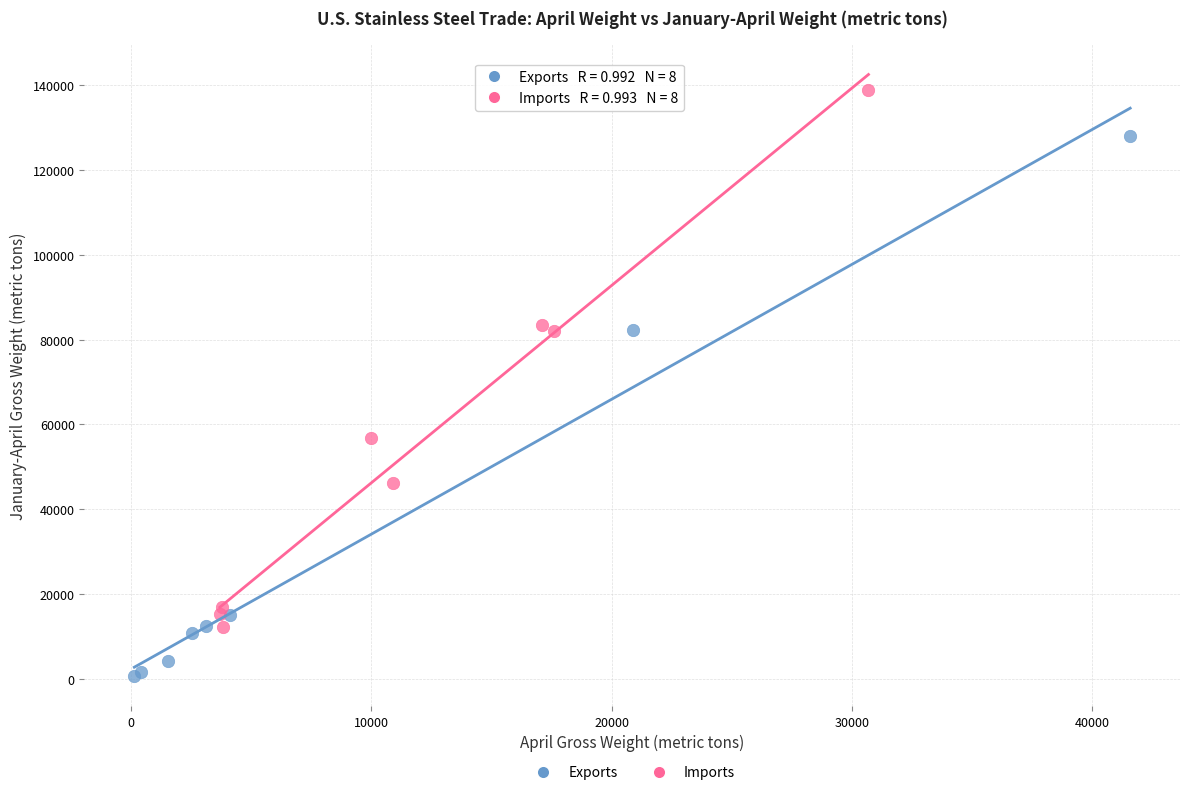

Which series contains the highest Y value?

Imports